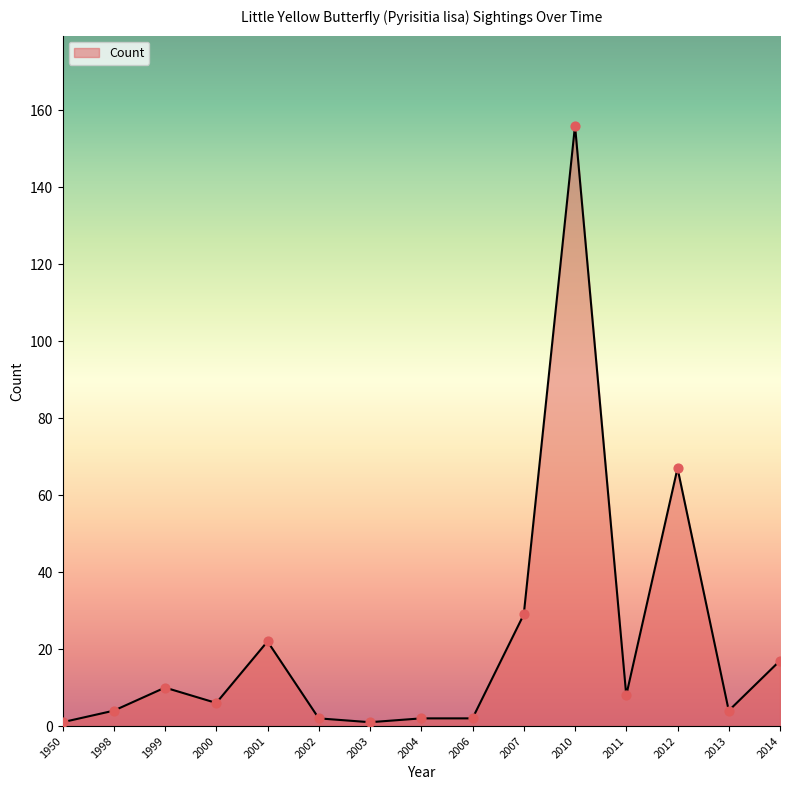

Between 1998 and 2014, which is larger?

2014